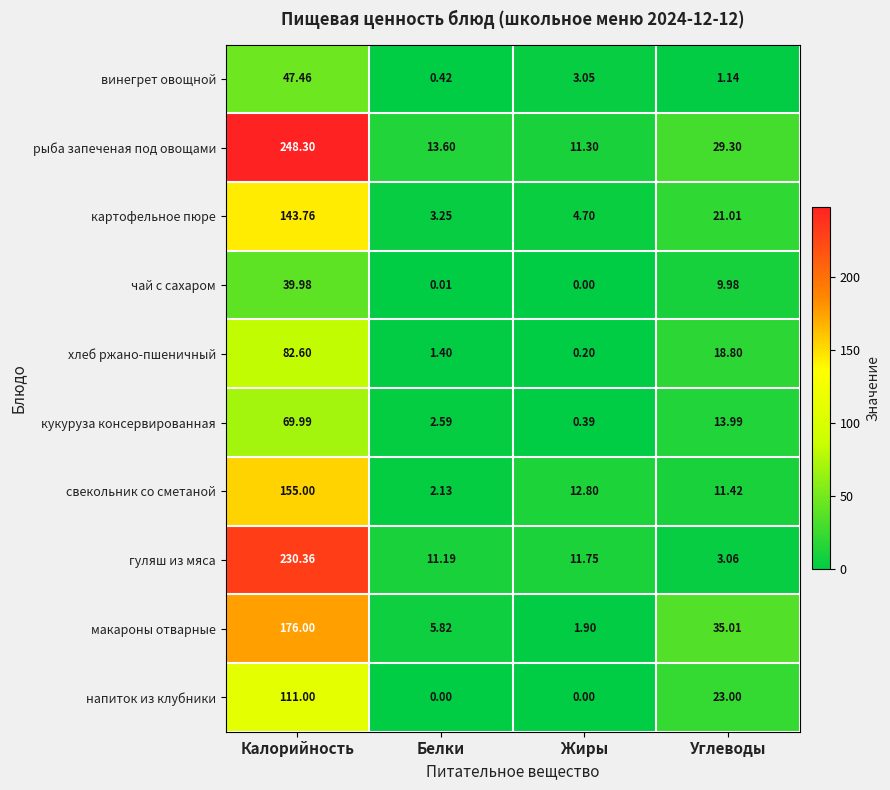

Rank the series by their maximum value, from lowest to highest.

чай с сахаром, винегрет овощной, кукуруза консервированная, хлеб ржано-пшеничный, напиток из клубники, картофельное пюре, свекольник со сметаной, макароны отварные, гуляш из мяса, рыба запеченая под овощами